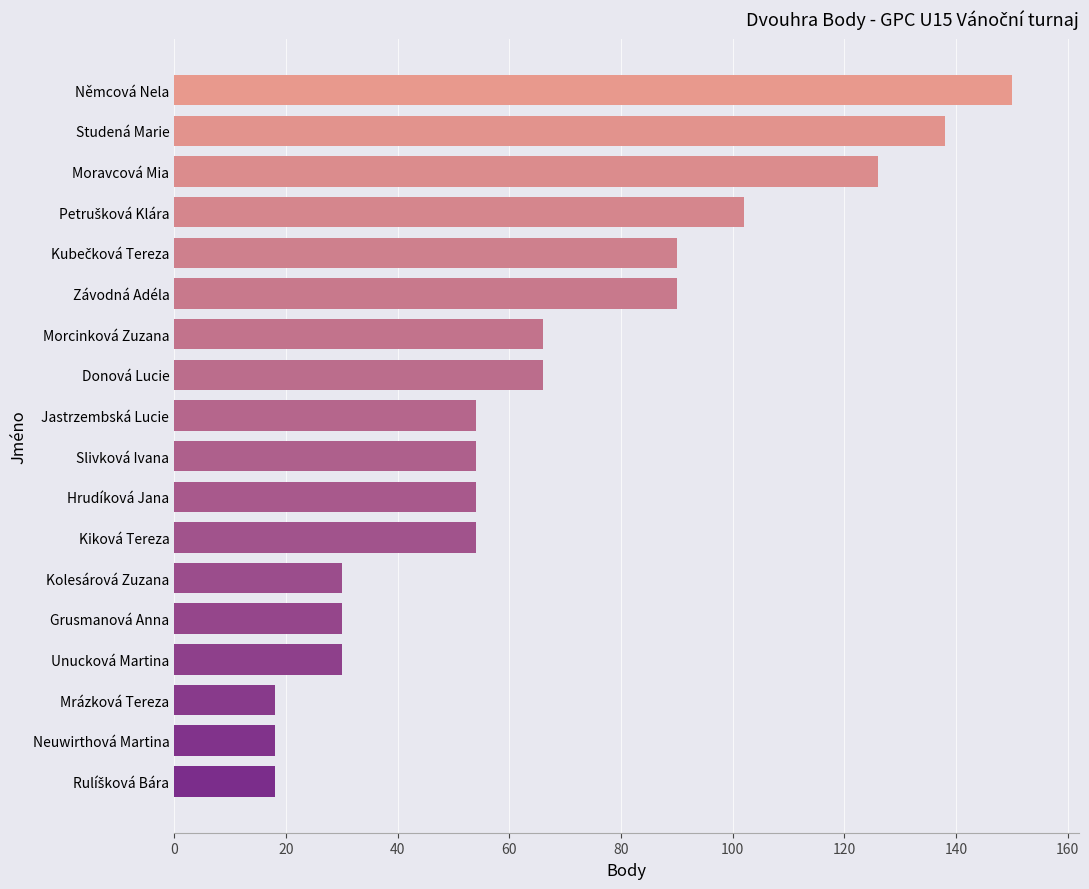

Reading bottom to top, extract all data points from this chart.

18	18	18	30	30	30	54	54	54	54	66	66	90	90	102	126	138	150